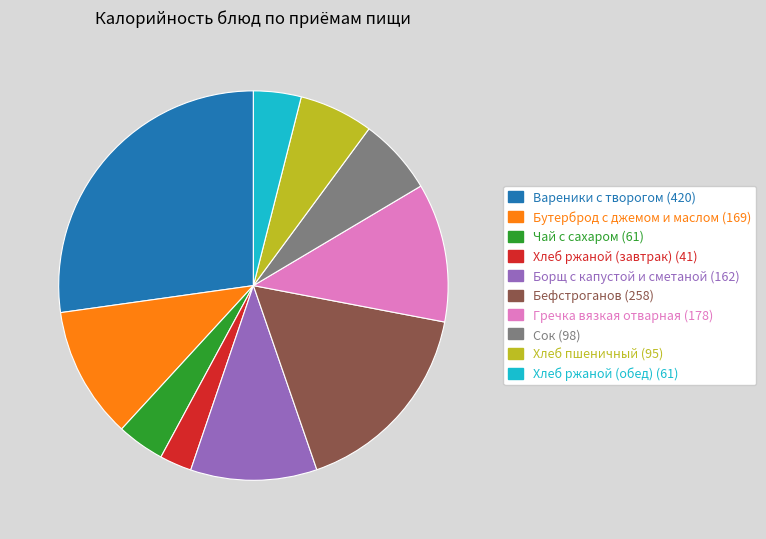

Is there a majority slice in this chart?

No